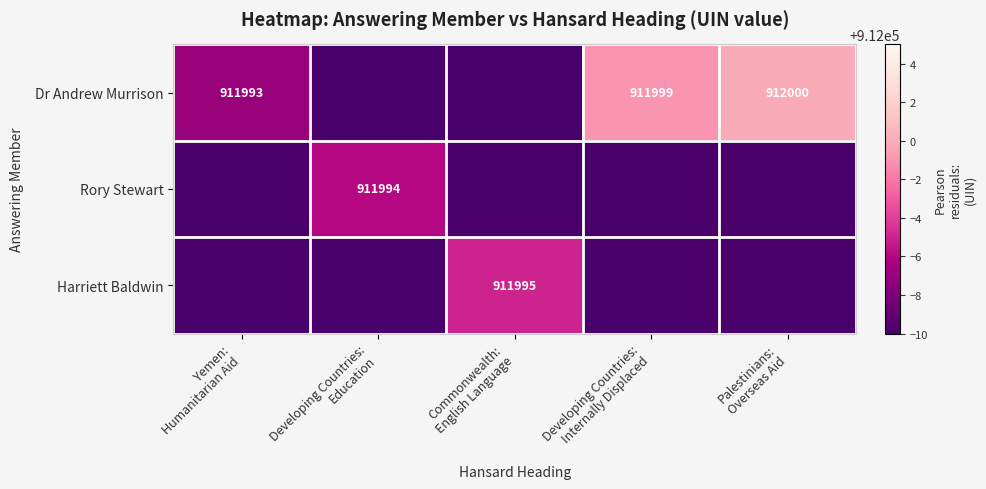

Is the value of Harriett Baldwin at Commonwealth: English Language greater than the value of Dr Andrew Murrison at Developing Countries: Education?

Yes